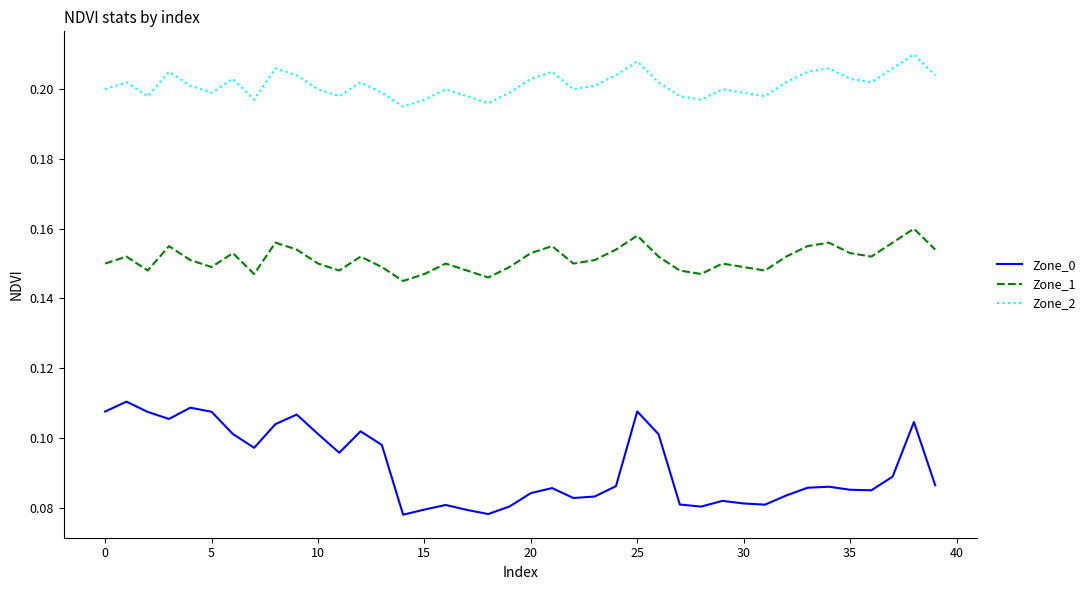

True or false: Zone_0 and Zone_2 intersect in this chart.

False